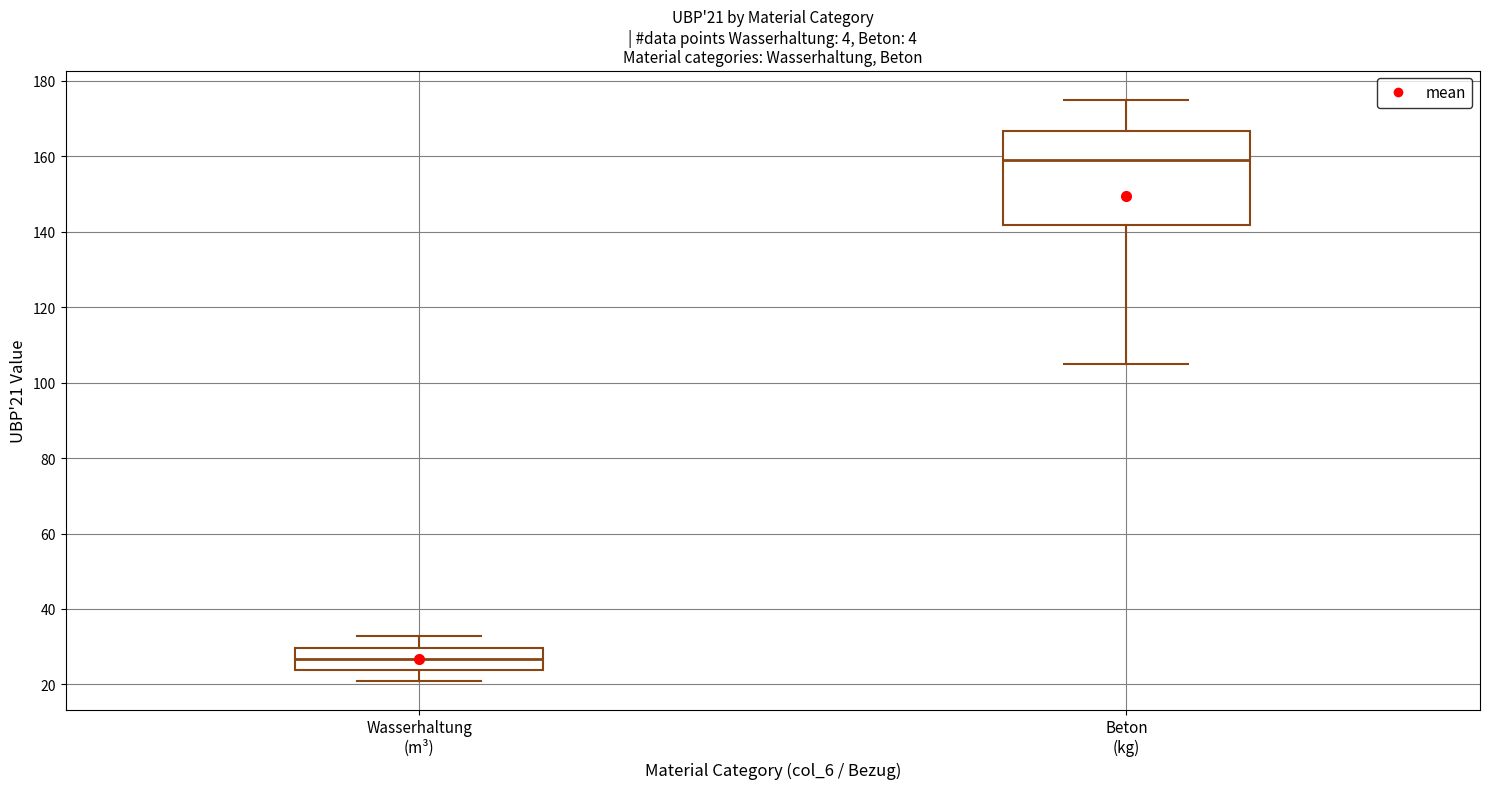

Which box is the tallest, from its lower edge to its upper edge?

Beton (kg)